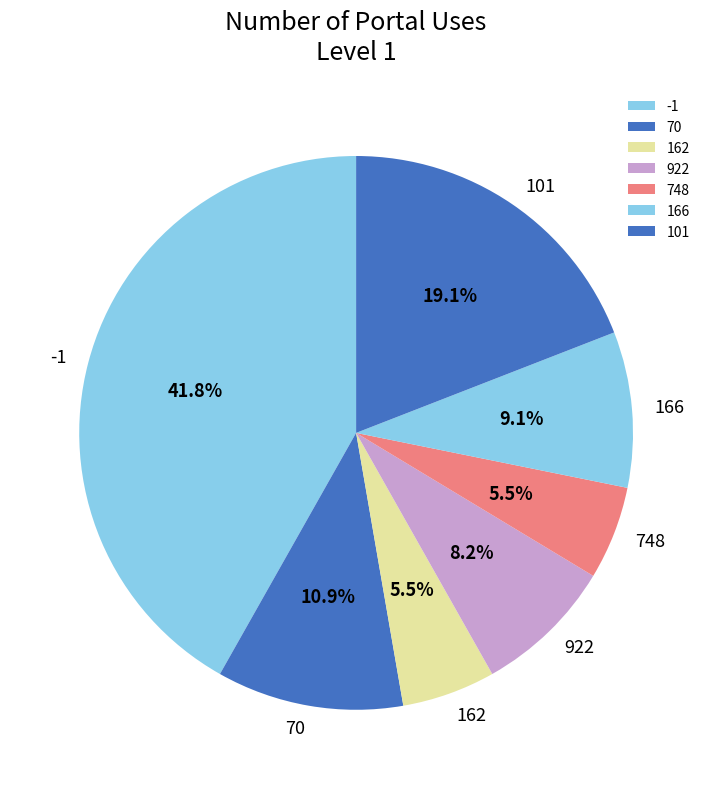

Do 70 and 162 together represent more than half of the pie?

No